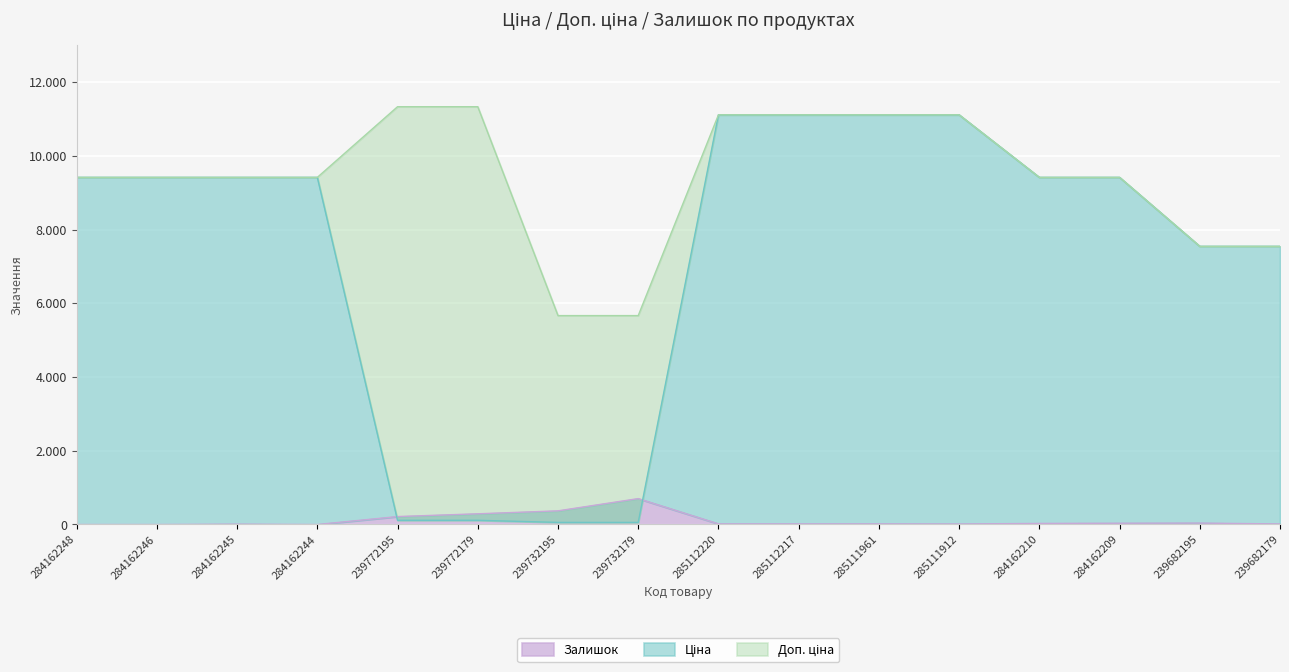

True or false: Ціна and Доп. ціна cross at least once.

False